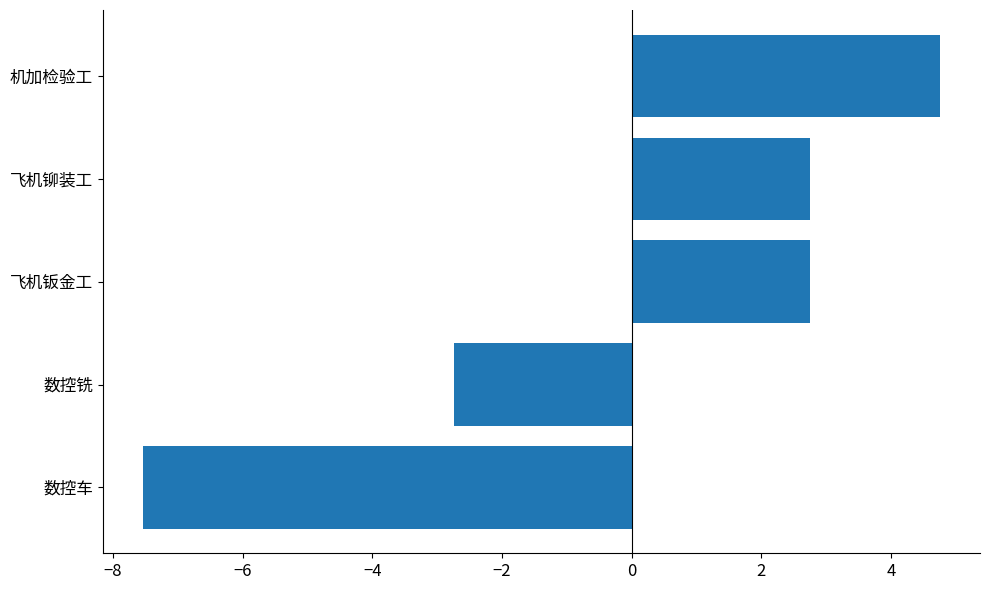

True or false: the data shows -7.5 at 数控车.

True